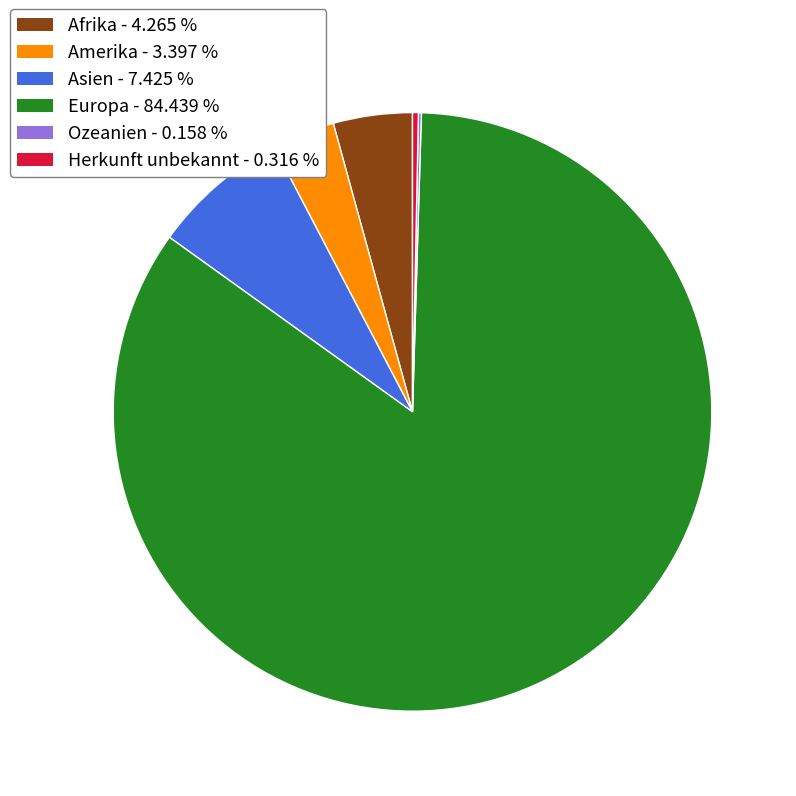

Which category has the biggest portion of the pie?

Europa